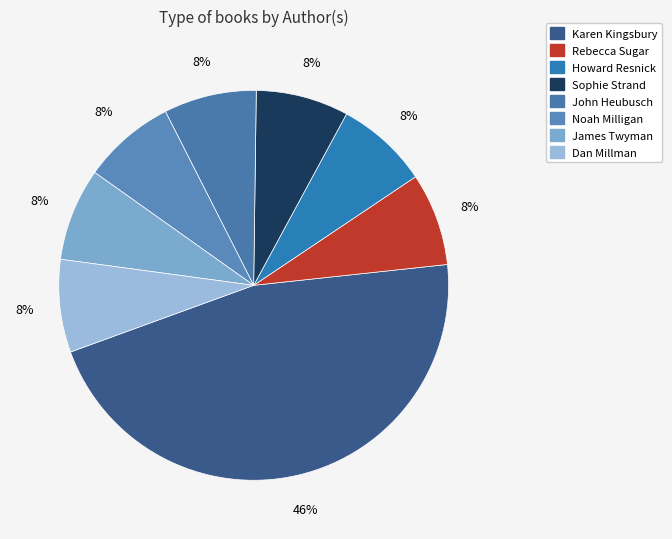

How many segments does this pie chart have?

8